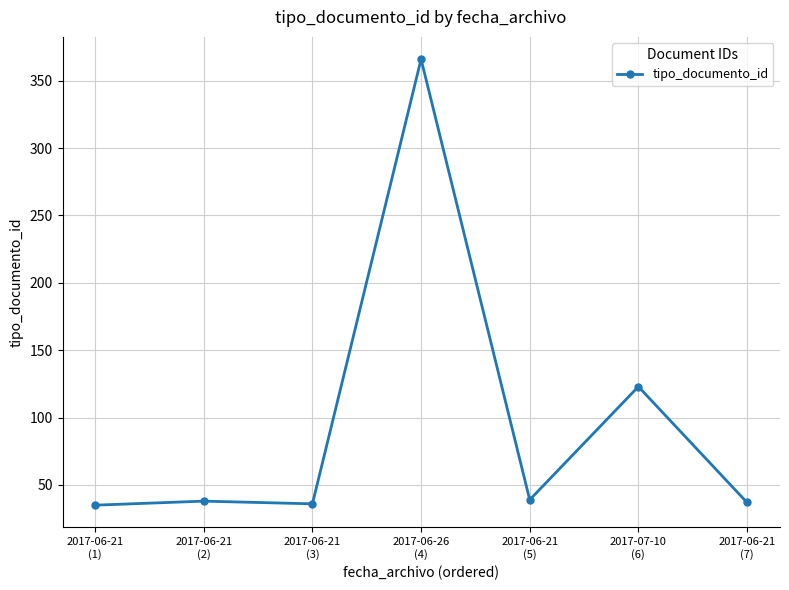

At which category does the chart reach its peak across all series?

2017-06-26
(4)